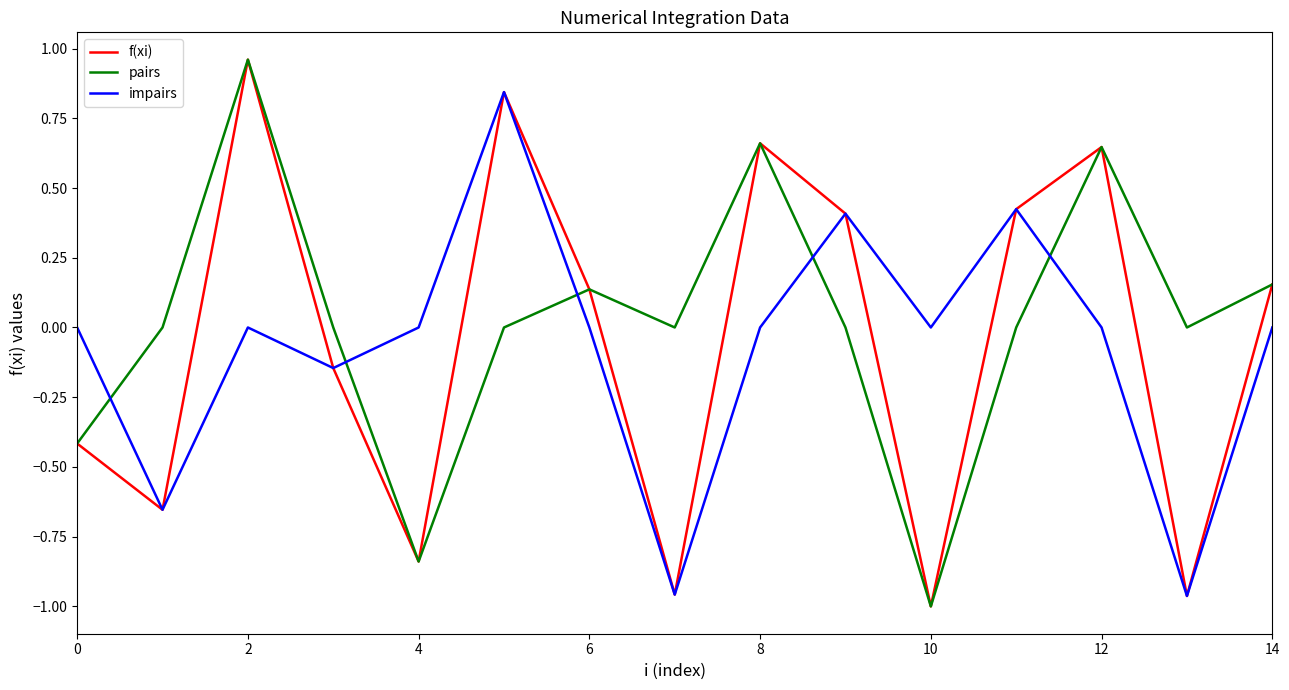

True or false: impairs and pairs intersect in this chart.

True